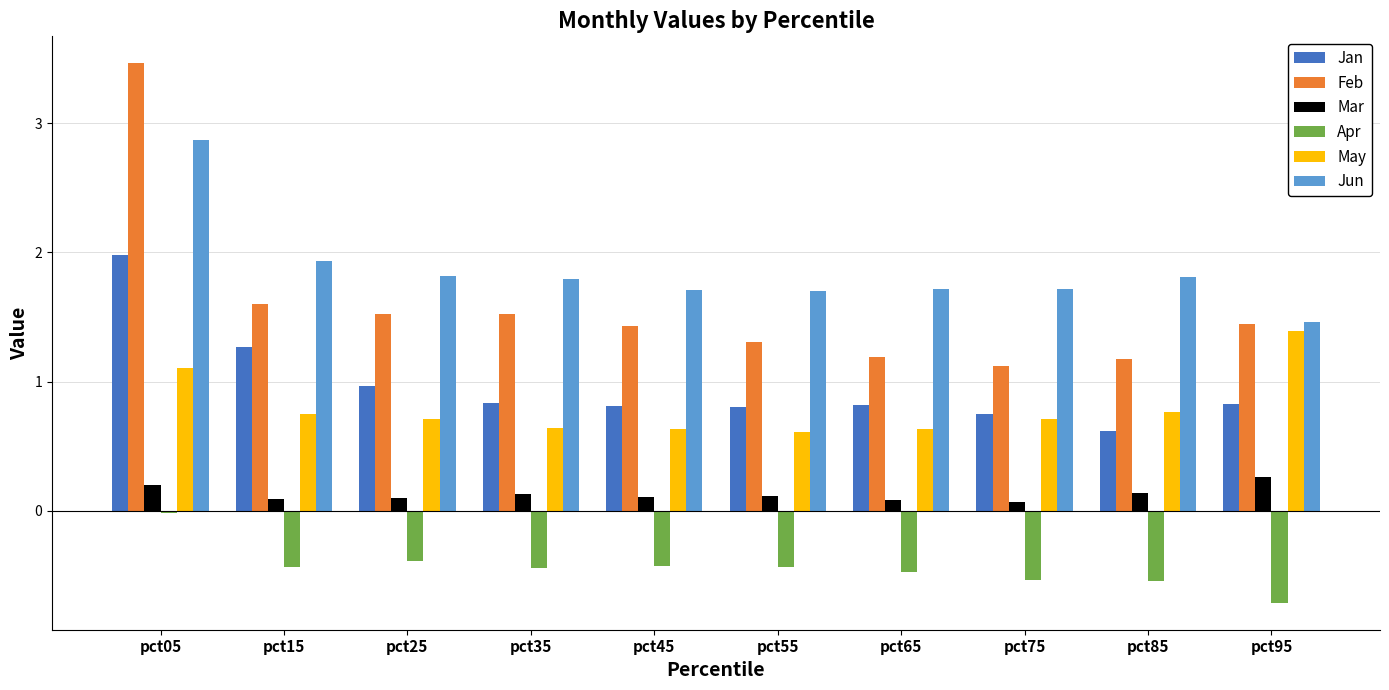

What is the value of the May bar at the 10th from the left?

1.4